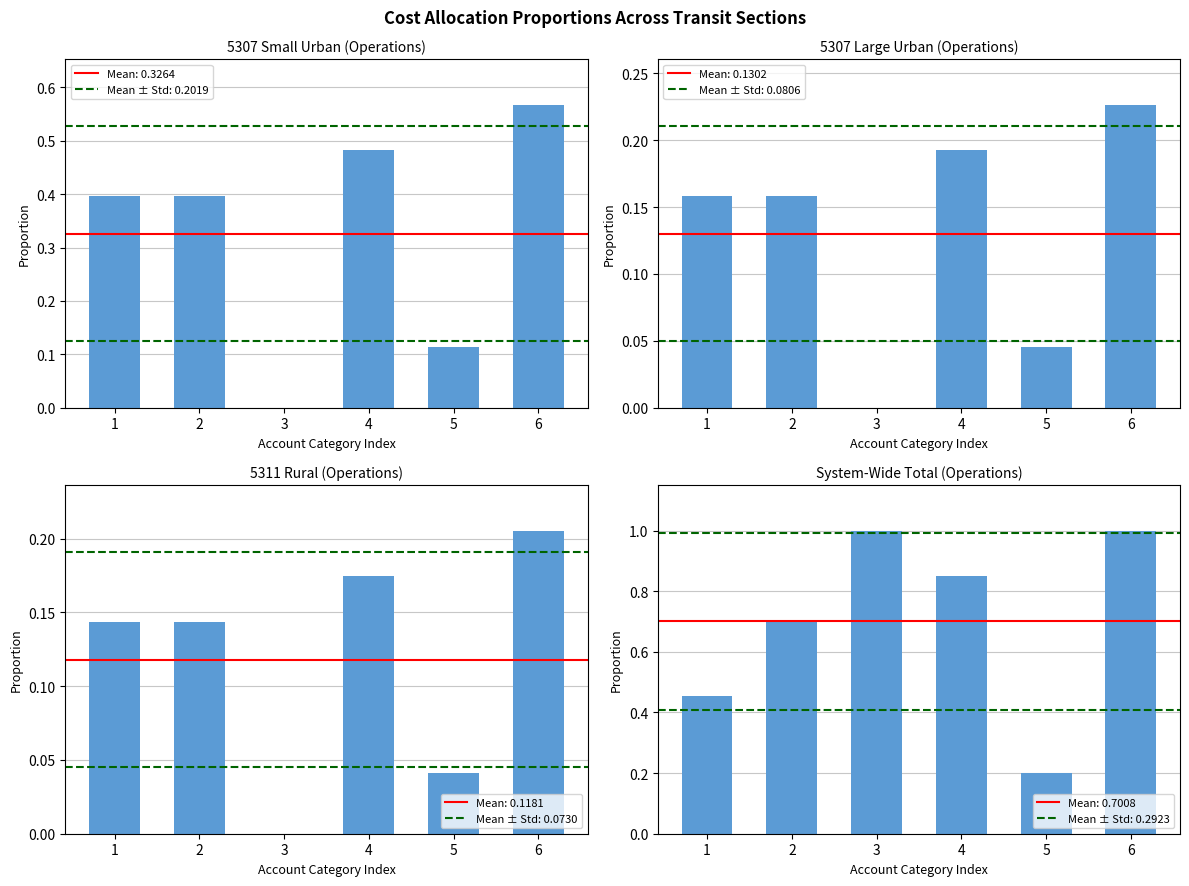

Rank the series by their maximum value, from highest to lowest.

System-Wide Total, 5307 Small Urban (Operations), 5307 Large Urban (Operations), 5311 Rural (Operations)